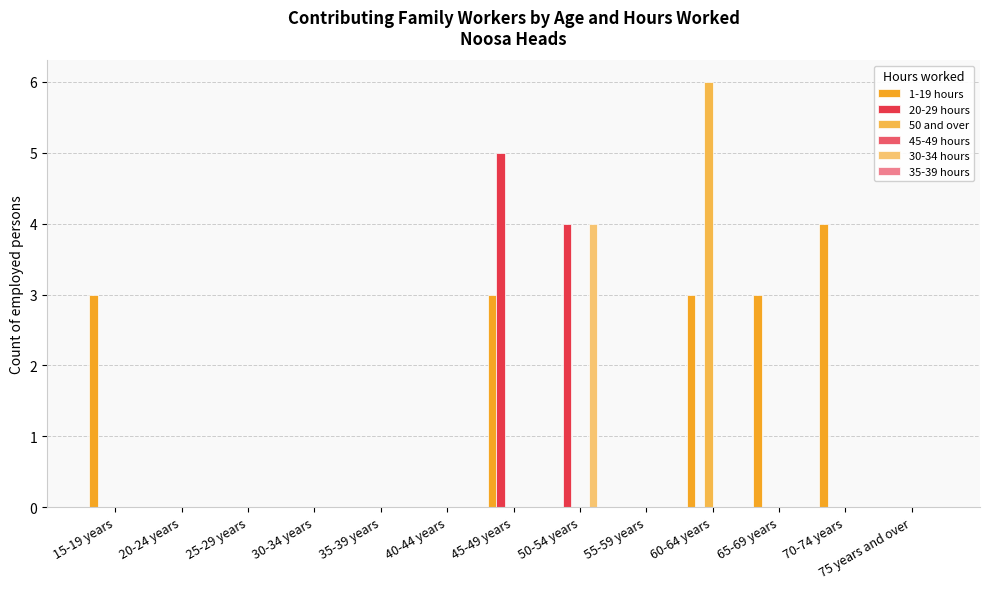

What is the label of the 7th bar from the right?

45-49 years